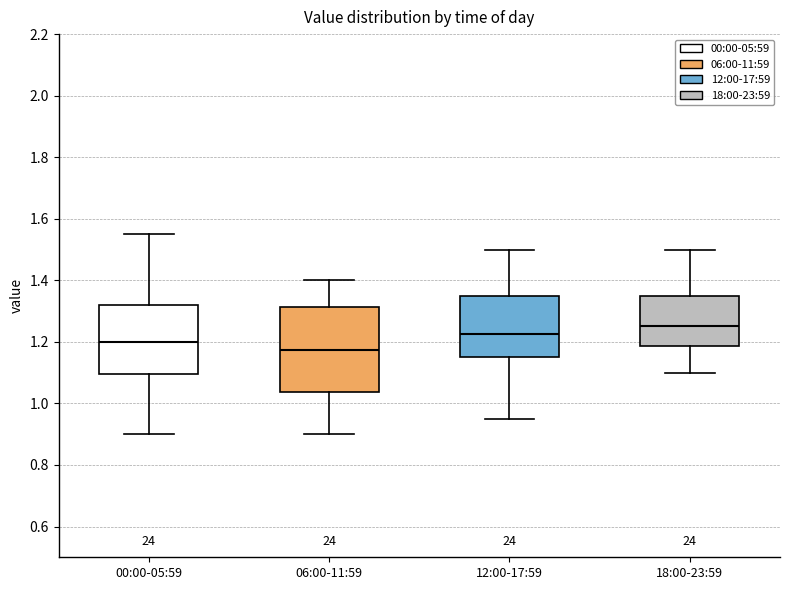

Which box has the lowest median line?

06:00-11:59